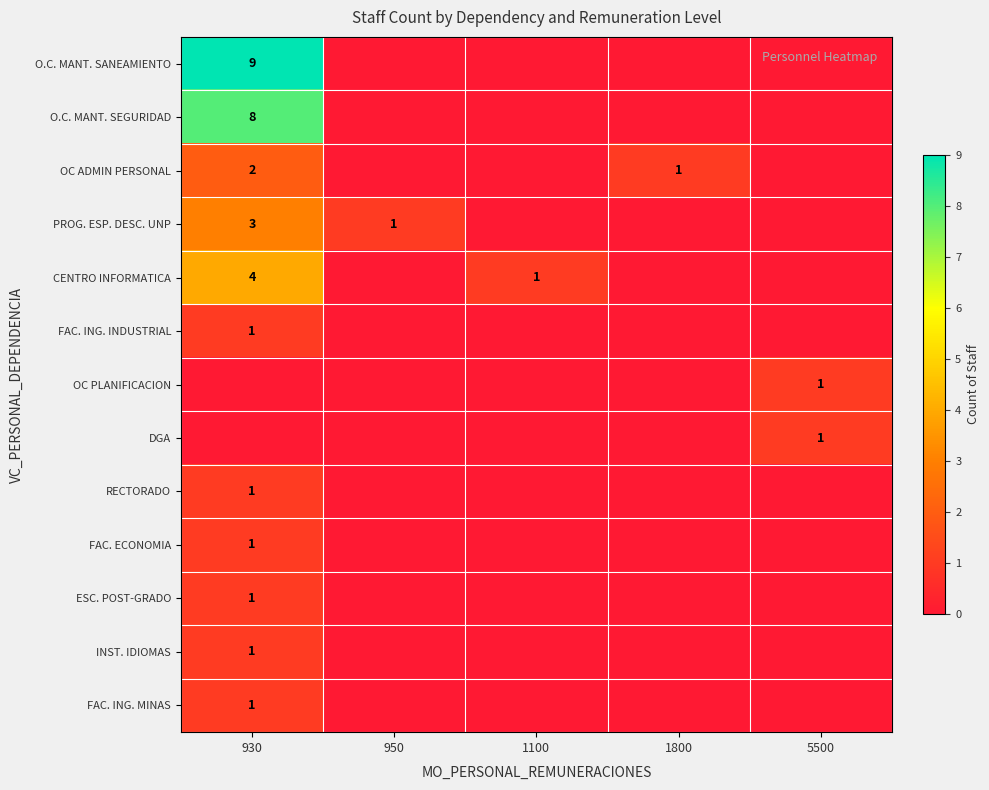

True or false: OC PLANIFICACION has a value of 0 at 5500.

False